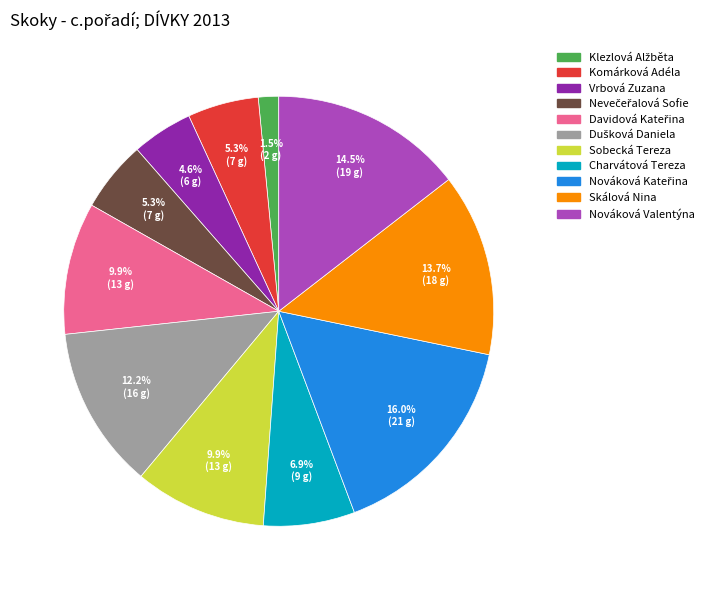

Is the sum of Nováková Valentýna and Charvátová Tereza greater than half?

No